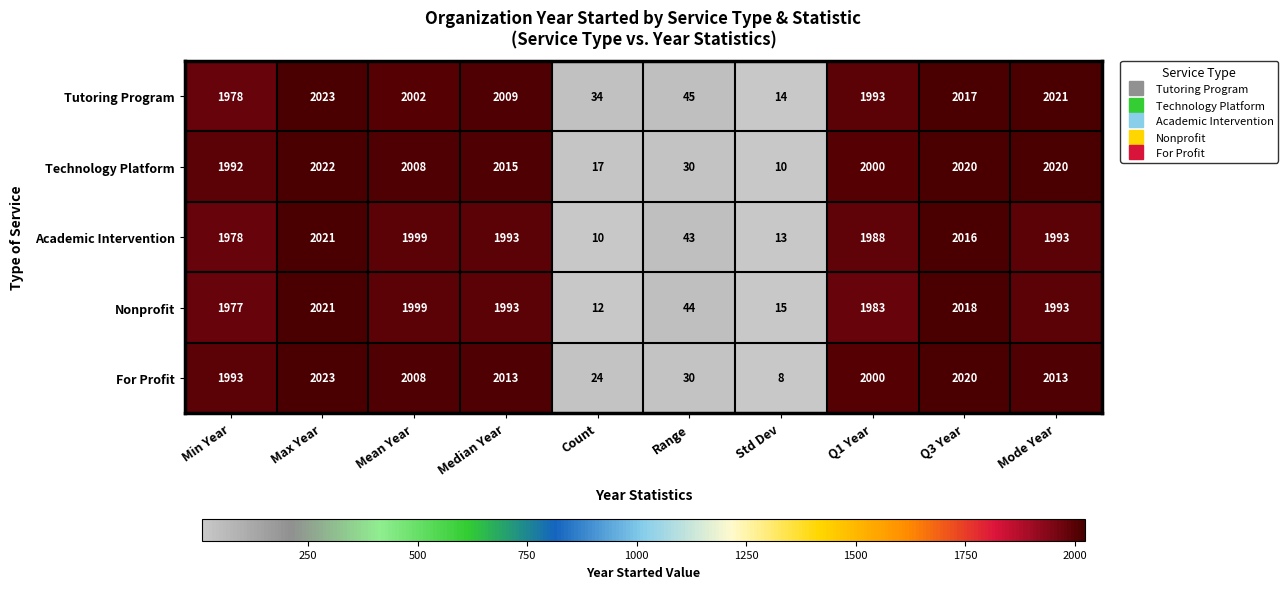

The Tutoring Program series shows 18 at Count. True or false?

False